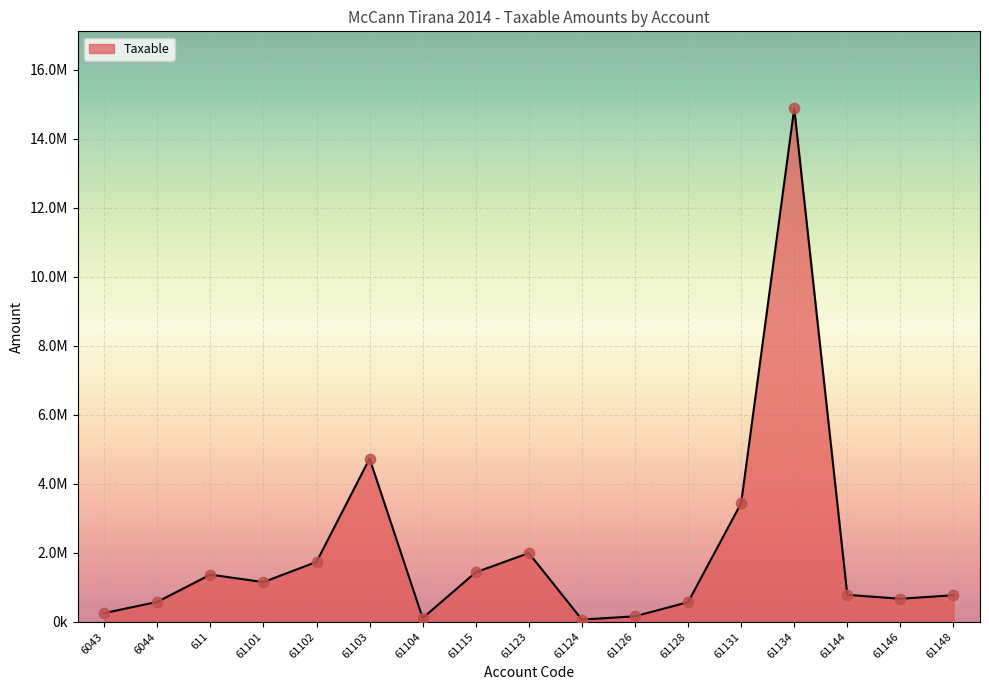

What is the change in value from 61144 to 61148?

-10561.1